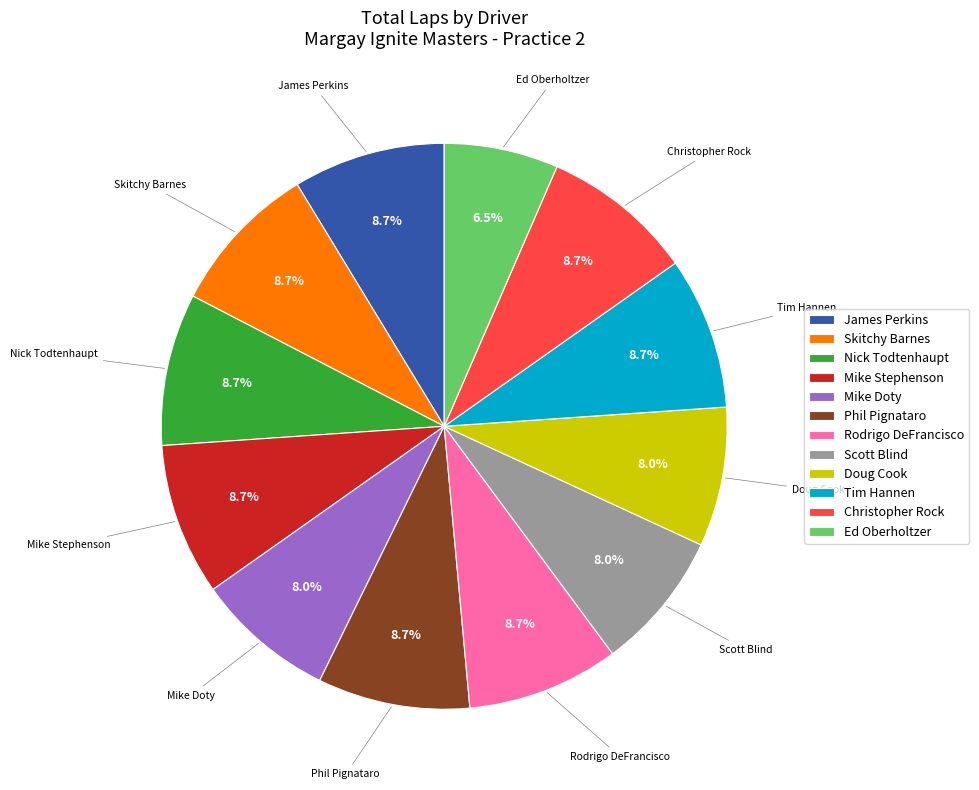

Does Mike Stephenson represent more than half of the total?

No